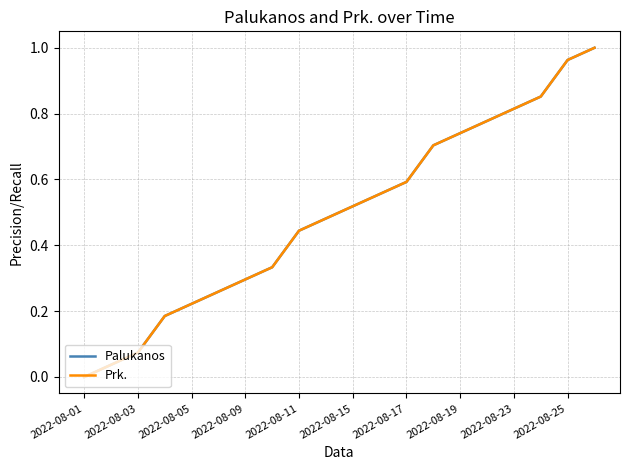

At which label does Palukanos reach its minimum?

2022-08-01